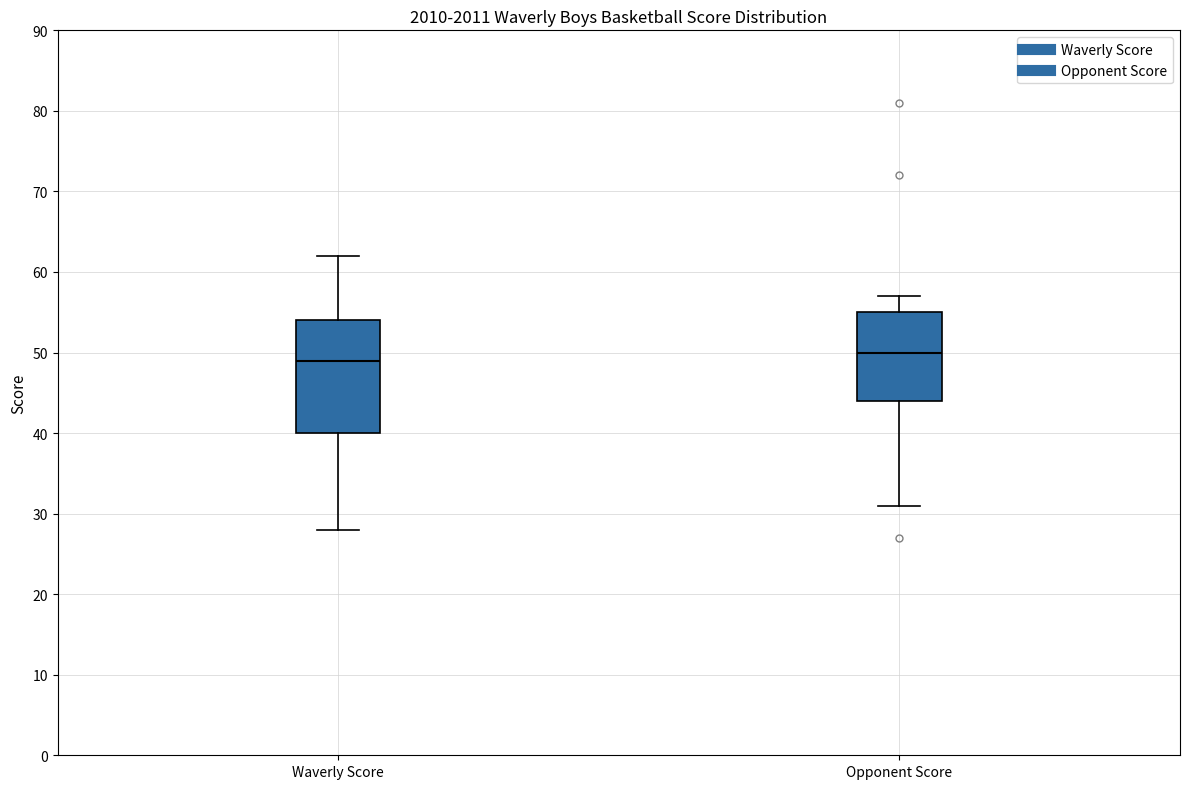

Comparing the boxes themselves (not the whiskers), which one is the tallest?

Waverly Score